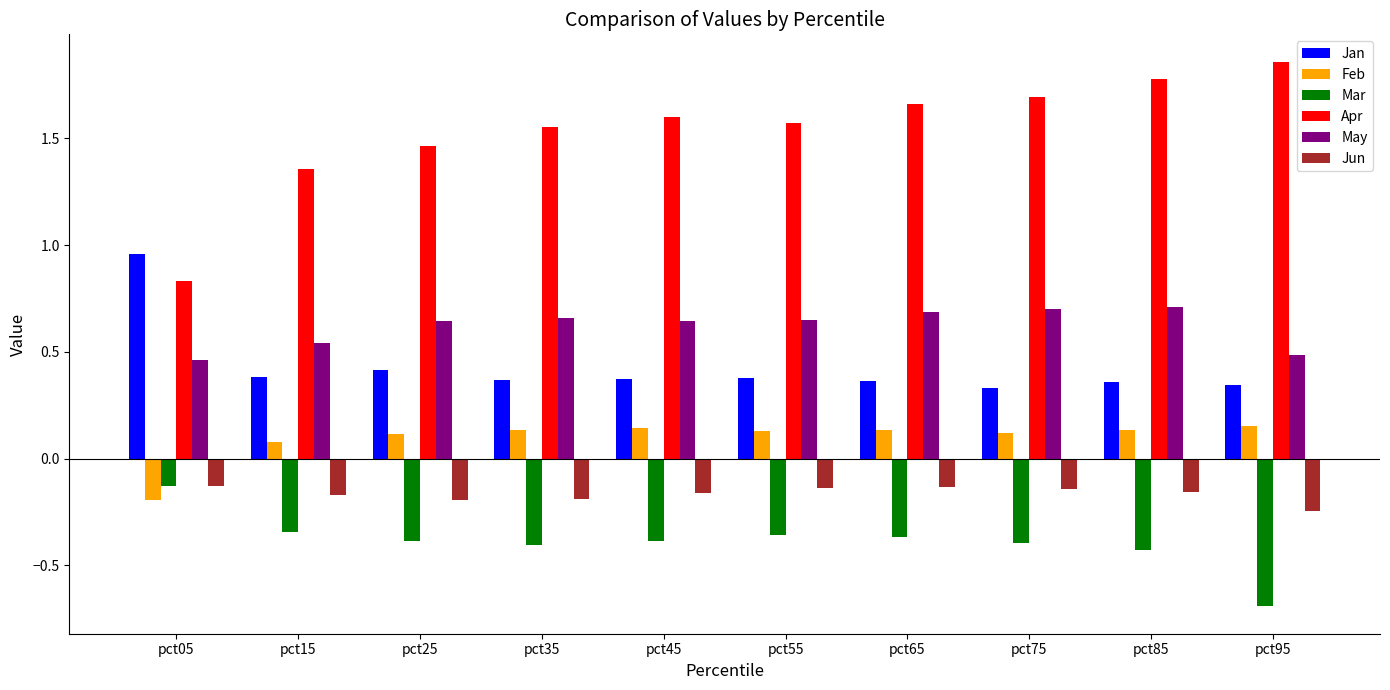

Which series has the largest total across all categories?

Apr